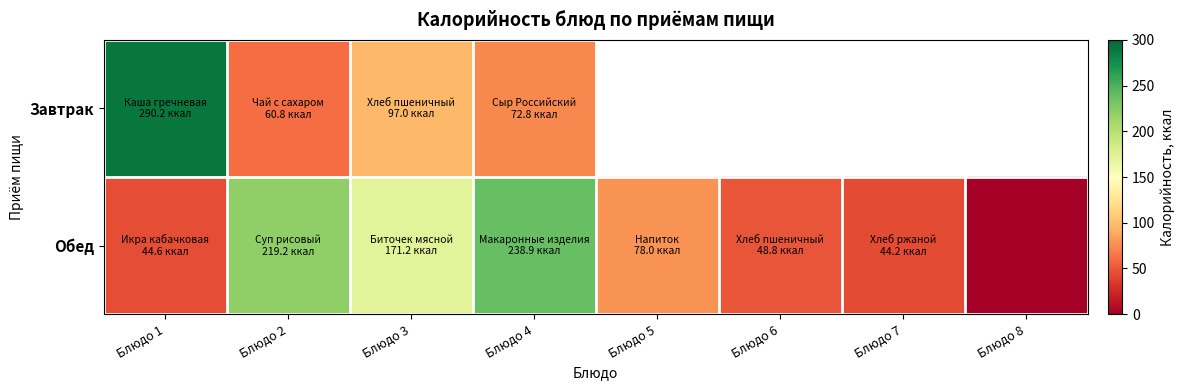

List the series in order of their peak value, highest first.

Завтрак, Обед